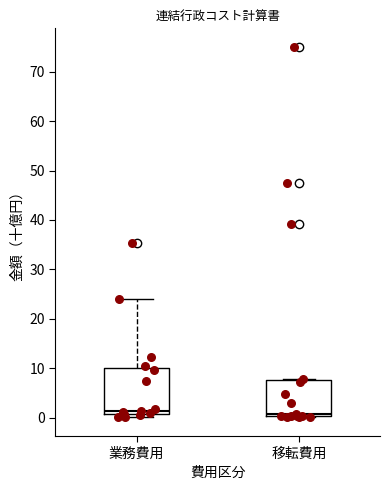

Where is the lower edge of the box for 移転費用 on the y-axis? The values are not printed on the chart, so give them approximately, as read against the axis.

0